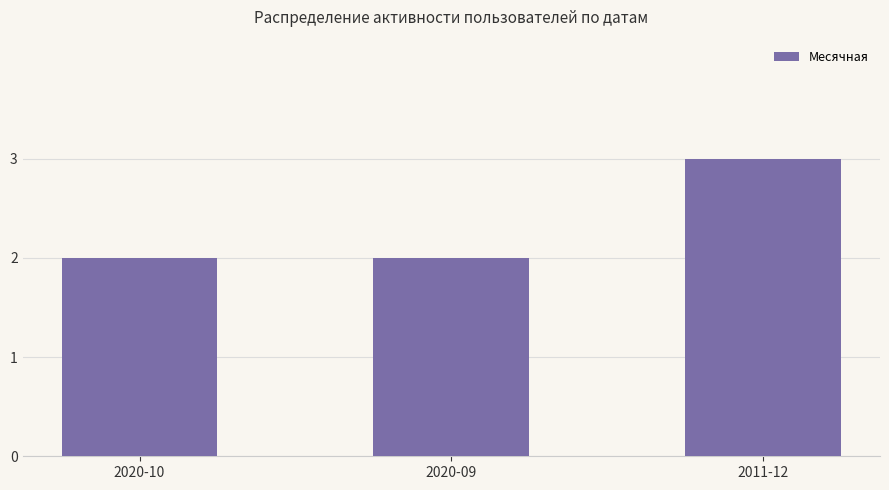

Approximately how many times larger is the value at 2020-09 compared to 2011-12?

0.7